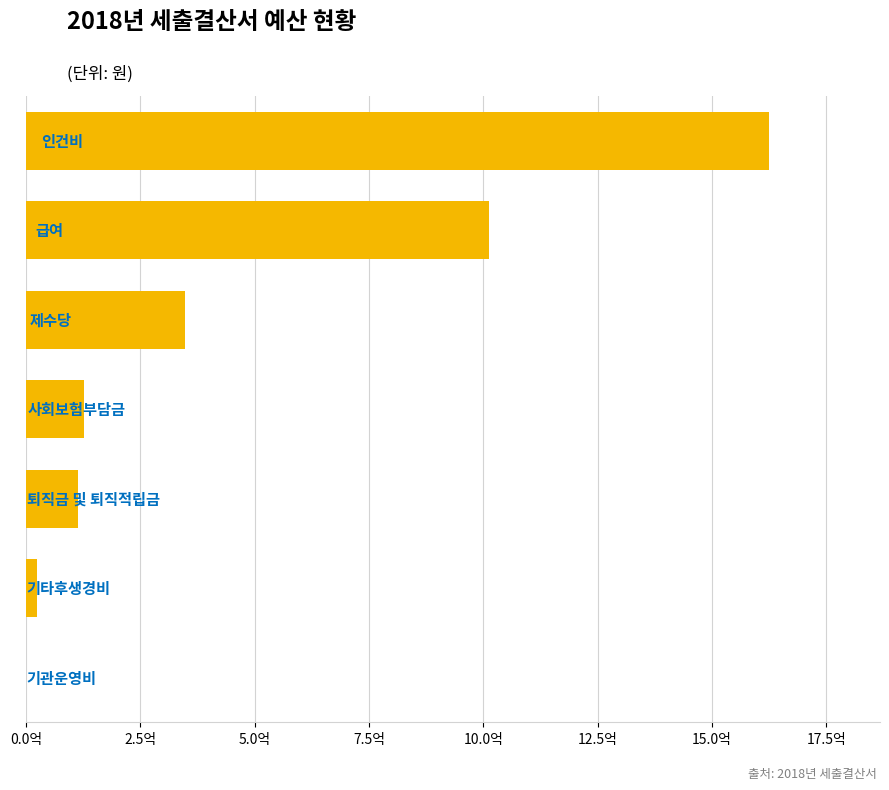

What is the minimum value shown in the chart?

400000